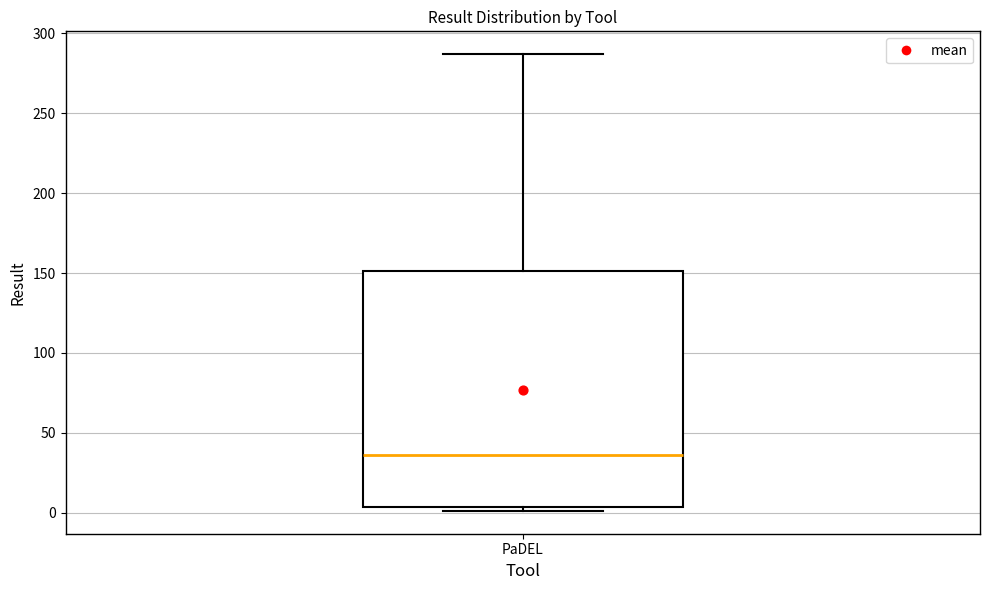

Where does the upper whisker of the box for PaDEL end on the y-axis? The values are not printed on the chart, so give them approximately, as read against the axis.

285